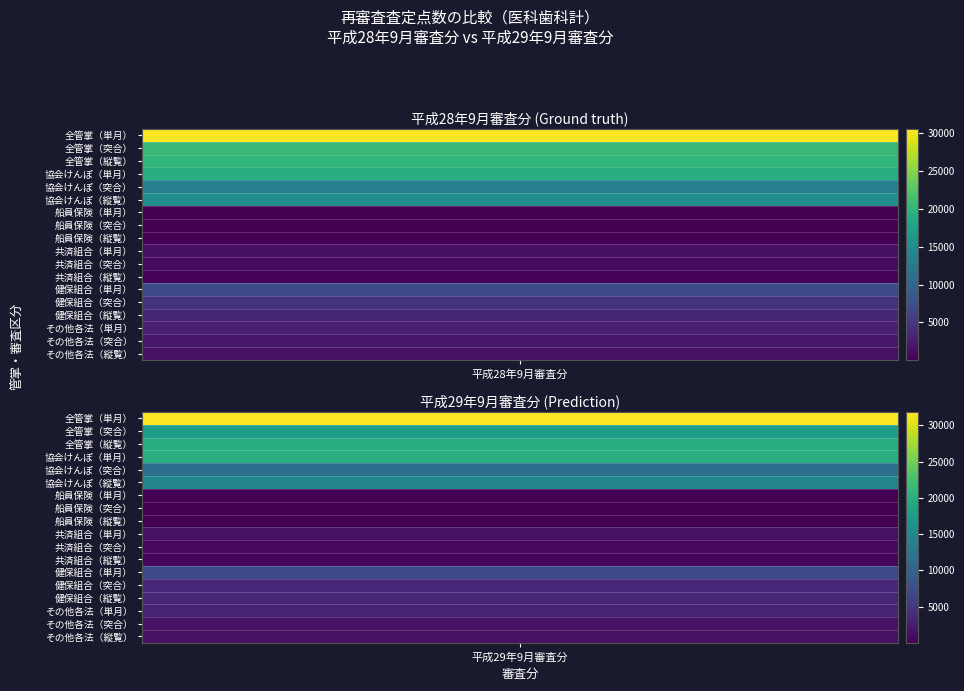

Which series has the widest spread of values?

全管掌（突合）